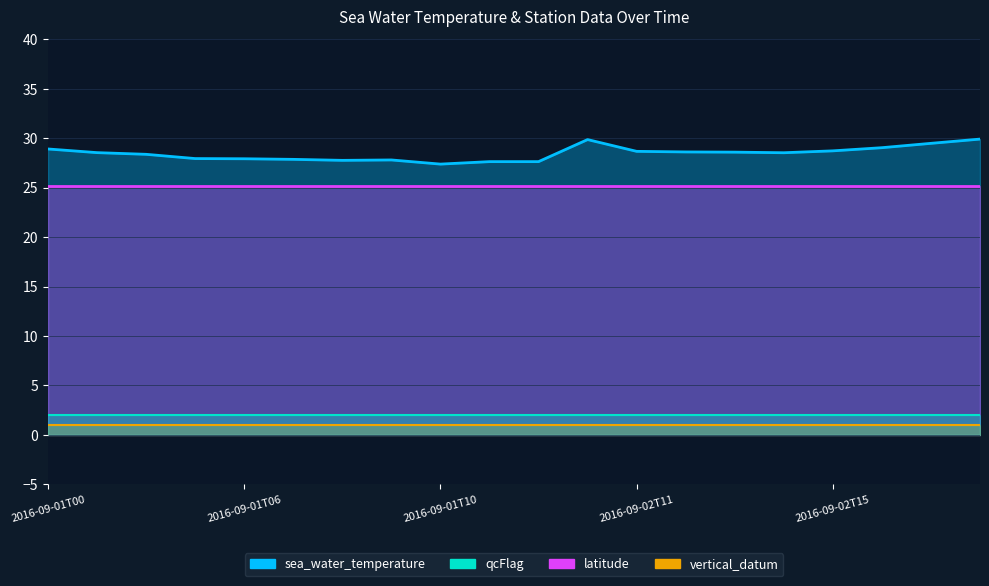

True or false: sea_water_temperature and qcFlag intersect in this chart.

False